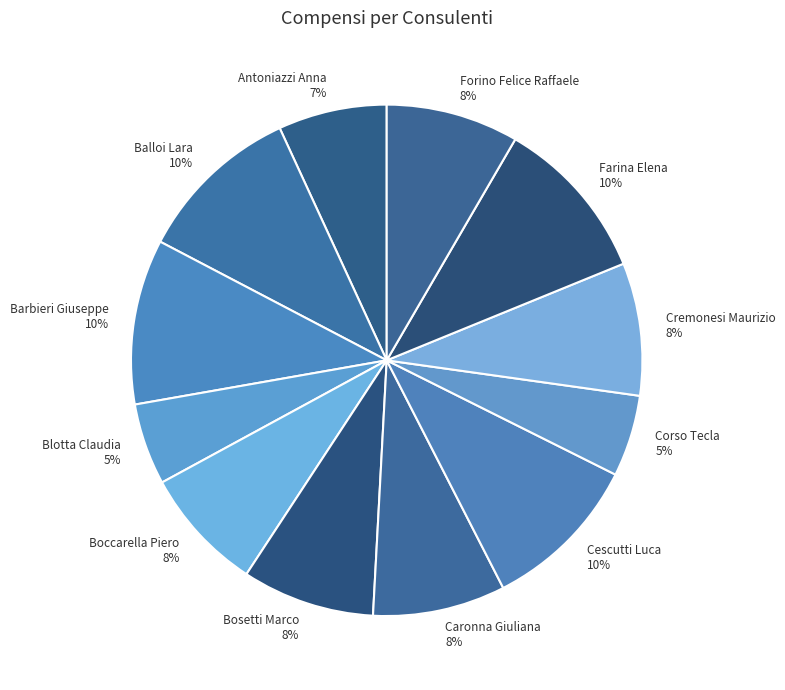

How many slices are in this pie chart?

12